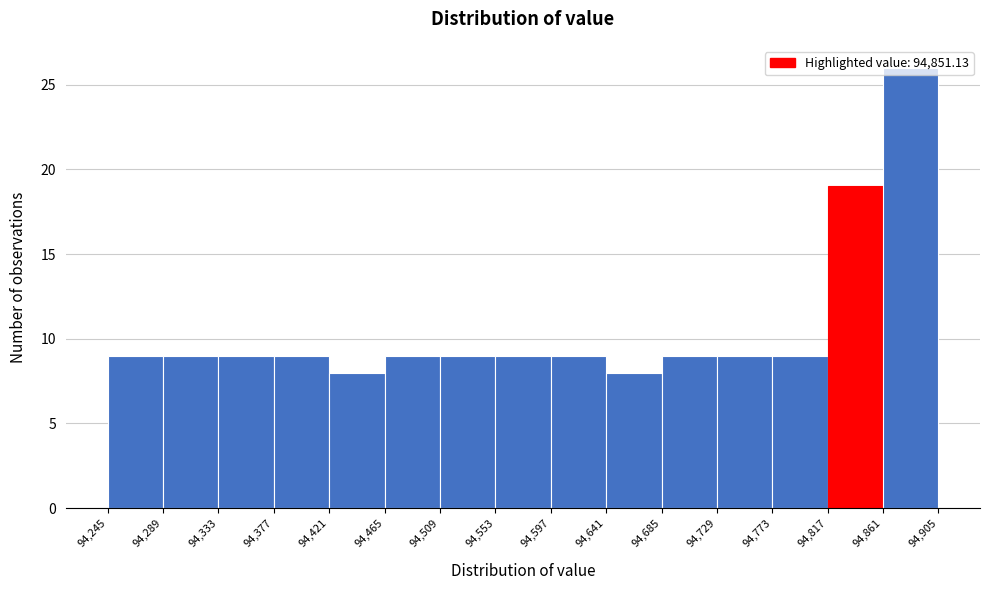

Over which range of the x-axis is the bar tallest?

94,861 to 94,905